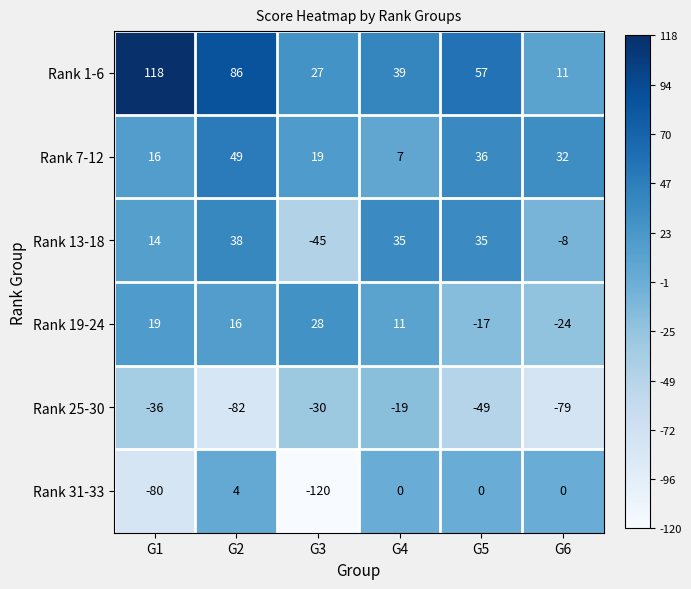

True or false: Rank 1-6 has a value of 118 at G1.

True